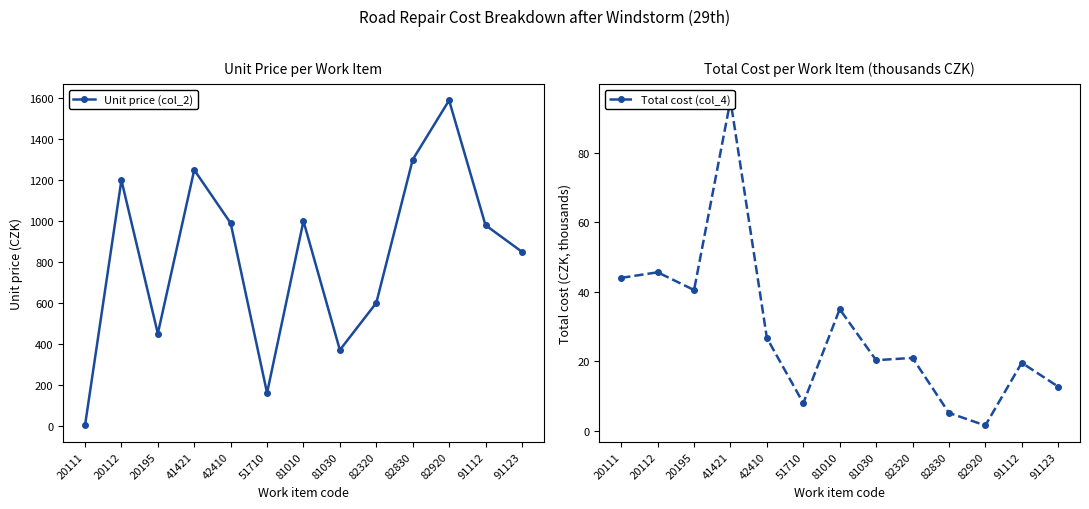

The Unit price (col_2) series shows 850.0 at 91123. True or false?

True